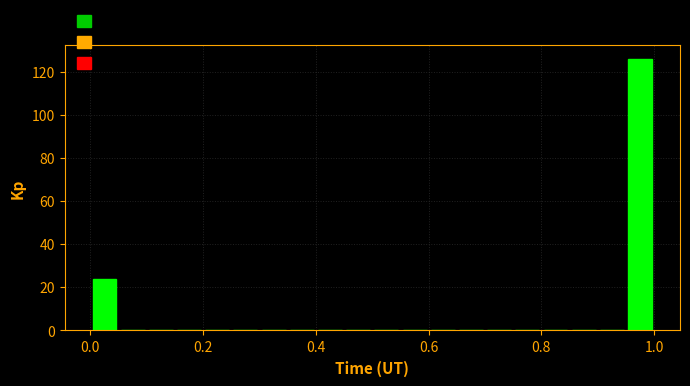

Read against the x-axis, roughly where is the centre of the tallest bar?

0.98